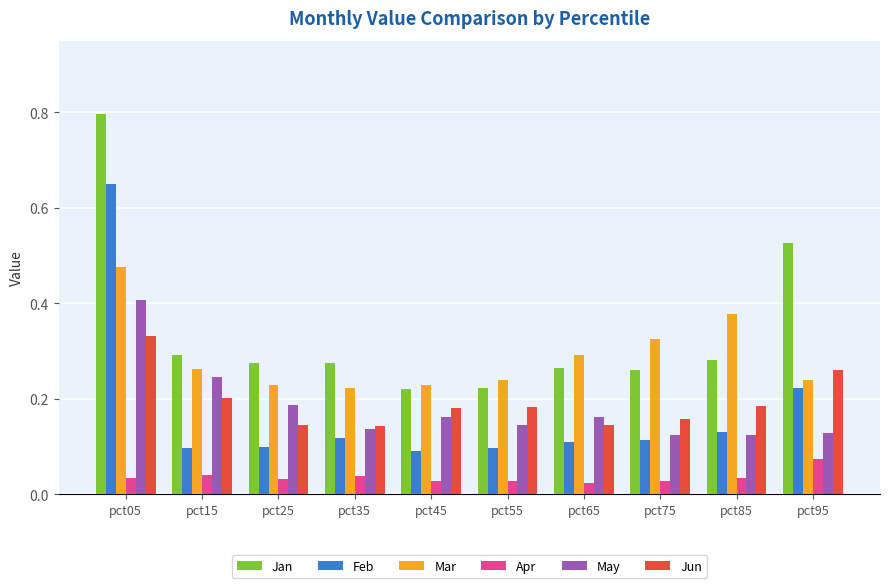

How many bars are there in total?

60